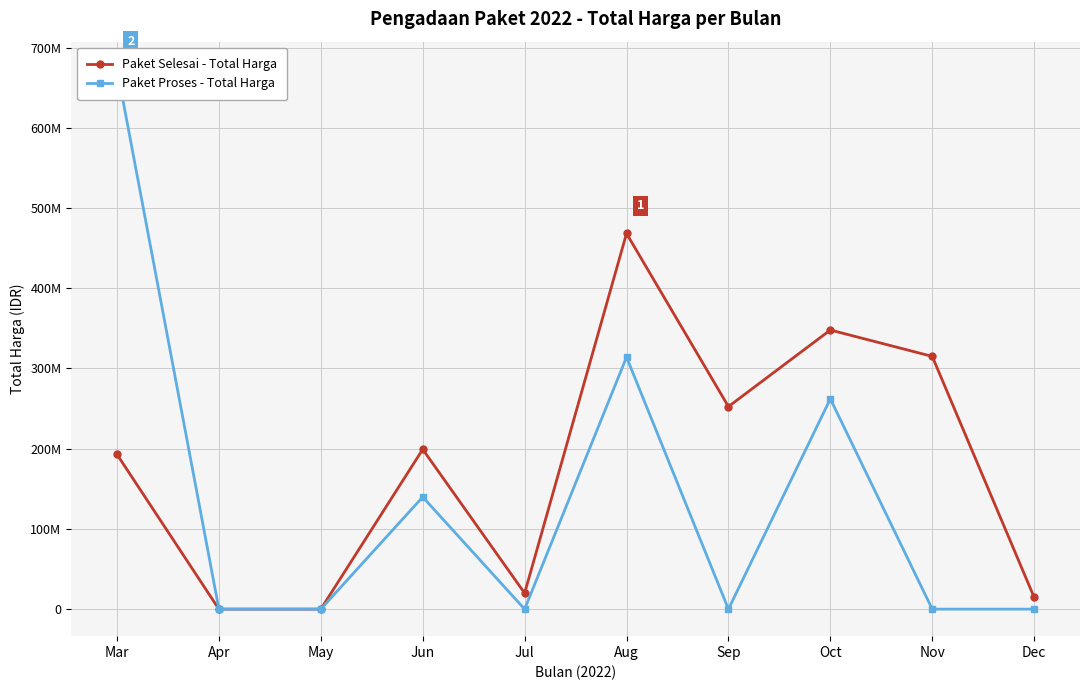

How many interior local peaks does the Paket Selesai - Total Harga series have?

3